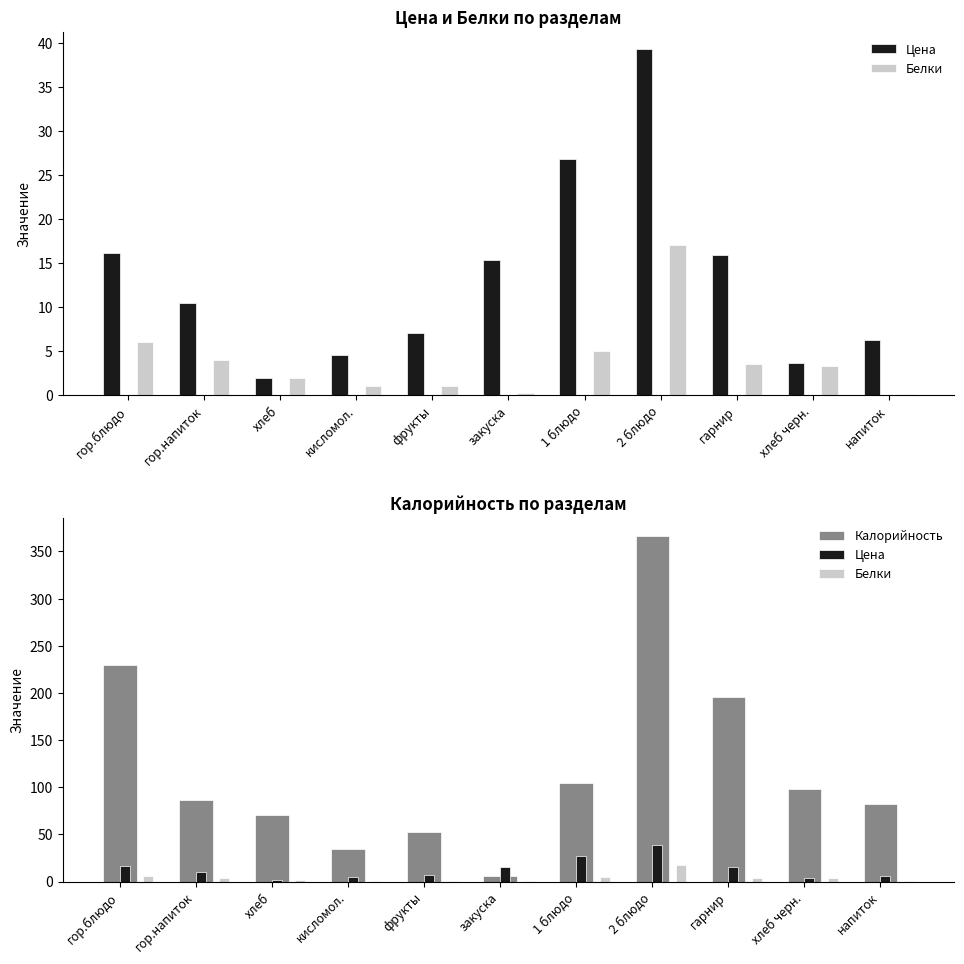

At хлеб черн., list the series in order from largest to smallest.

Калорийность, Цена, Белки